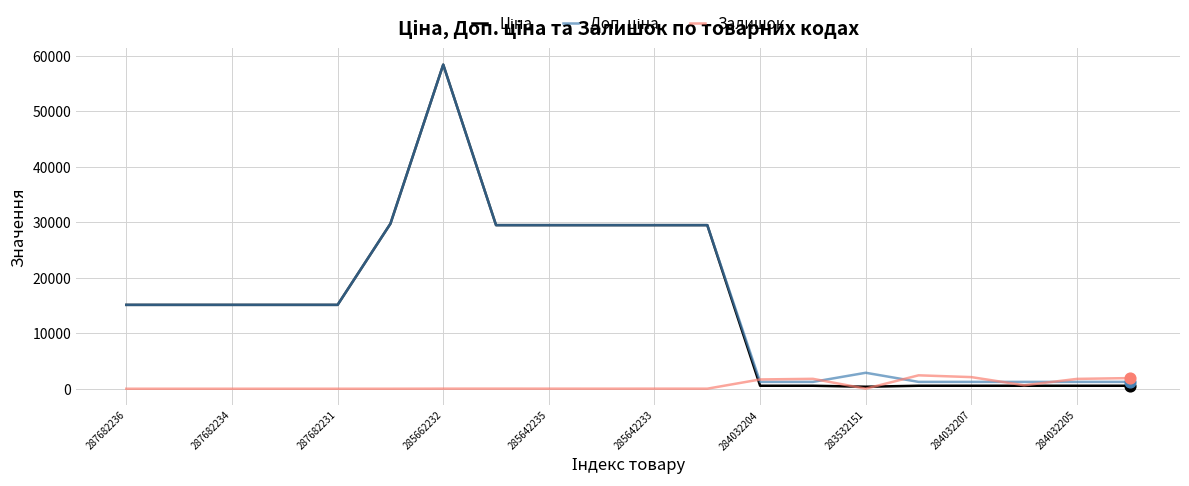

What is the greatest value displayed?

58426.5